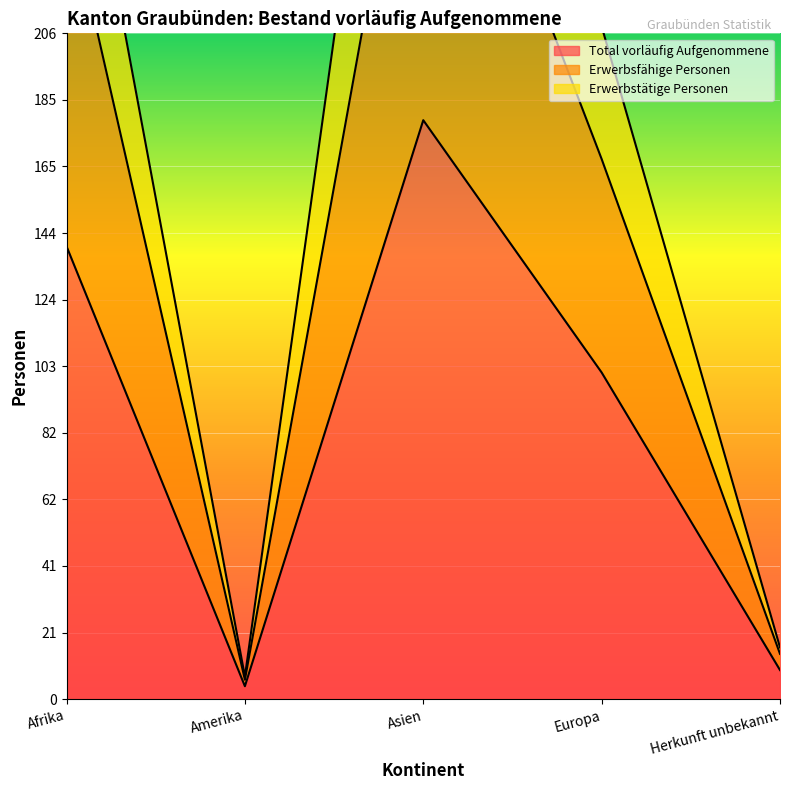

Rank the series at Herkunft unbekannt from highest to lowest value.

Erwerbstätige Personen, Erwerbsfähige Personen, Total vorläufig Aufgenommene